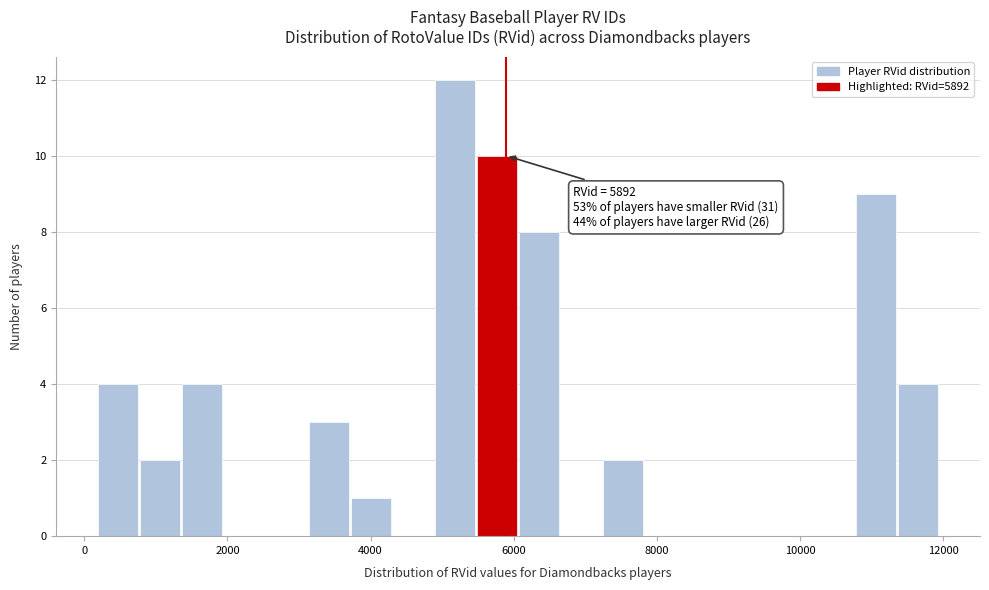

Around what value on the x-axis is the tallest bar? Give the approximate position of its centre, as read against the axis.

5200